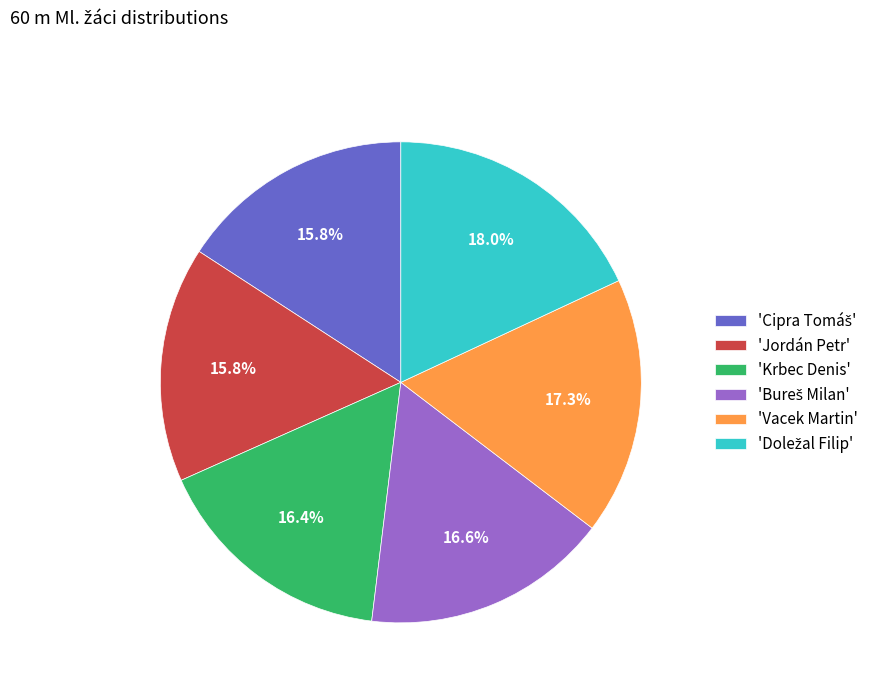

How many segments does this pie chart have?

6